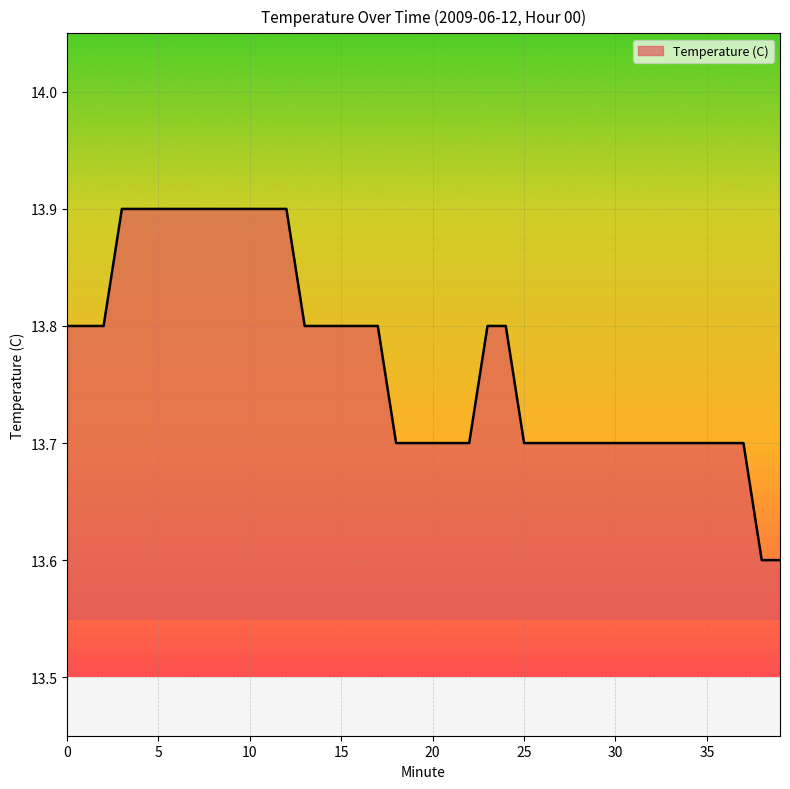

What is the minimum value shown in the chart?

13.6